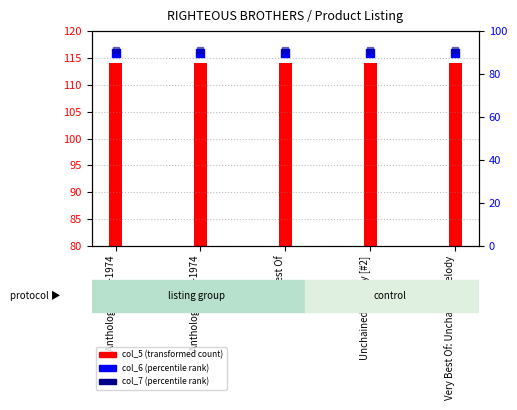

Which series has the largest total across all categories?

col_5